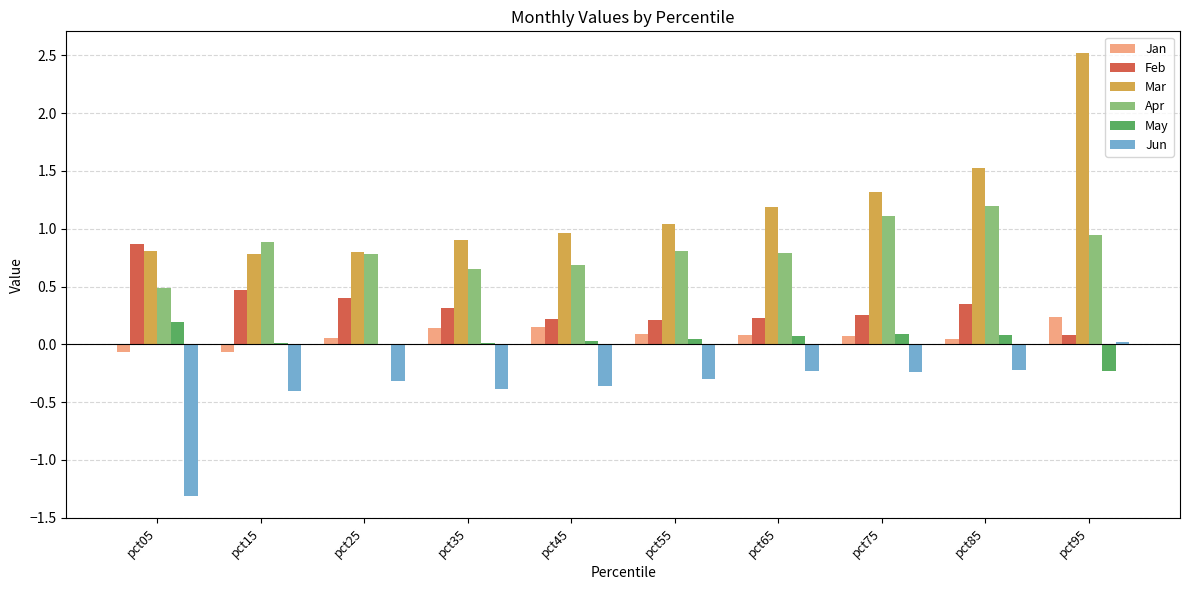

What is the total value across all series at pct05?

1.0